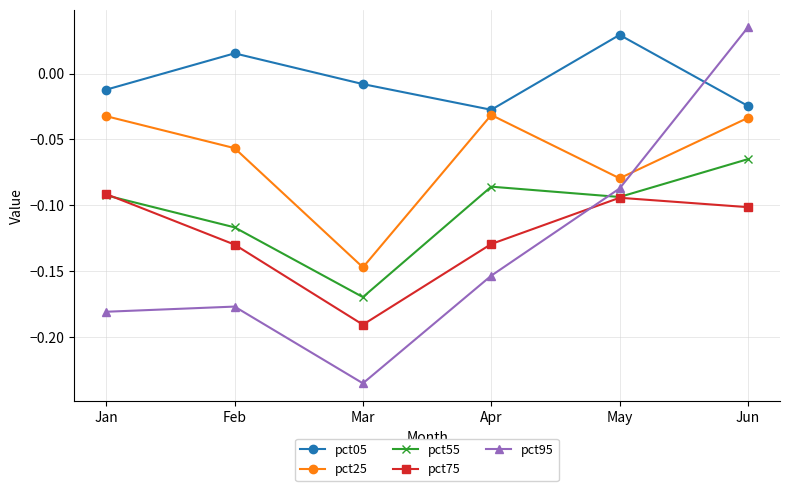

At which label does pct05 first exceed 0?

Feb